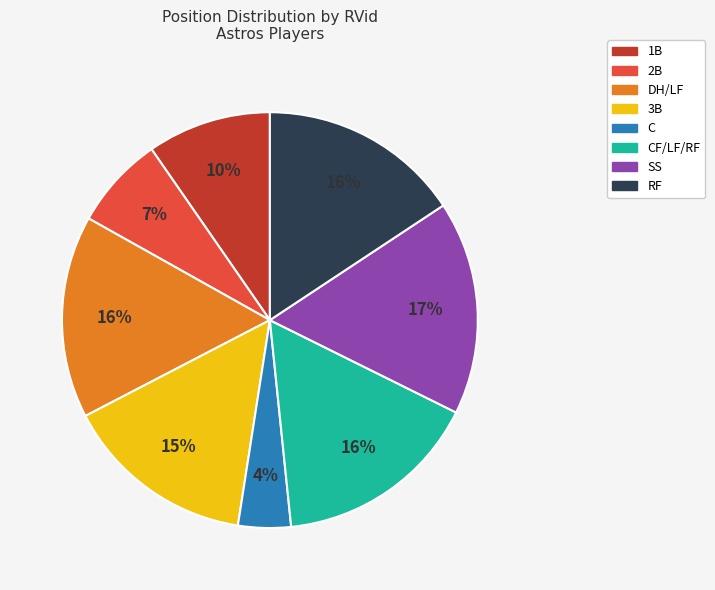

To the nearest percent, what is the average slice percentage?

12%